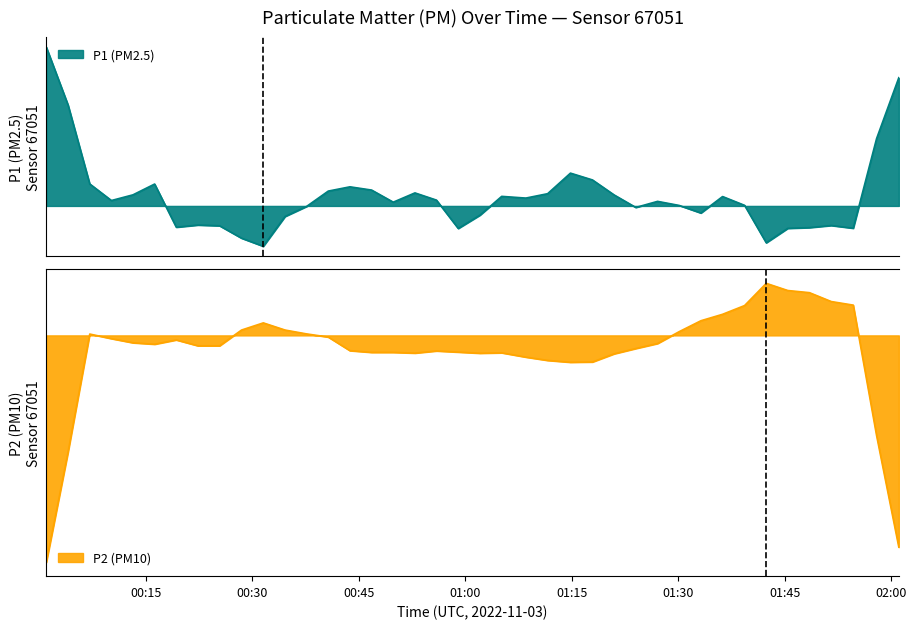

In P2, how many points are higher than both neighbors (excluding endpoints)?

9